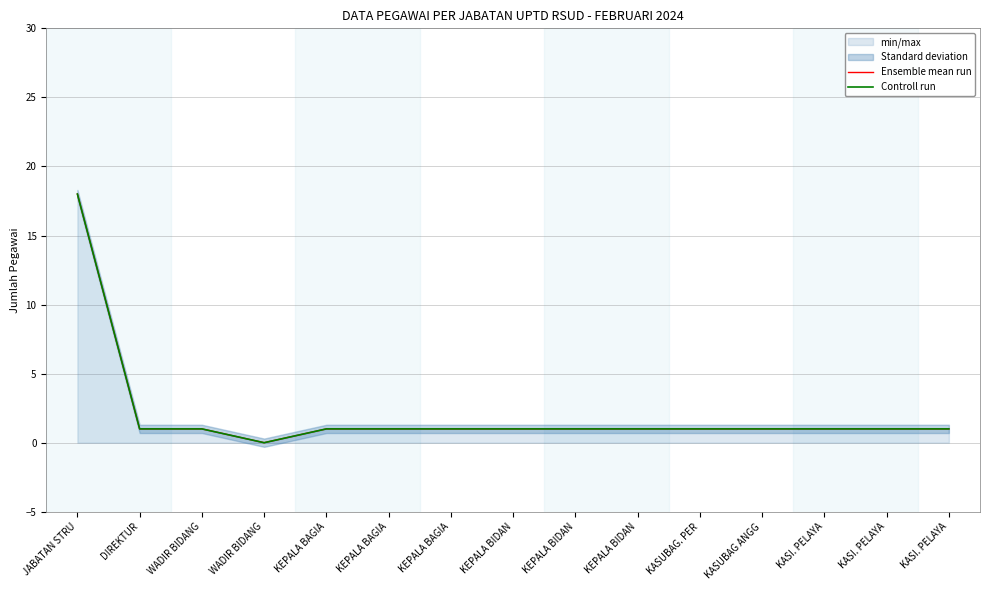

Is the value of Controll run at KEPALA BAGIA greater than the value of Ensemble mean run at WADIR BIDANG?

No